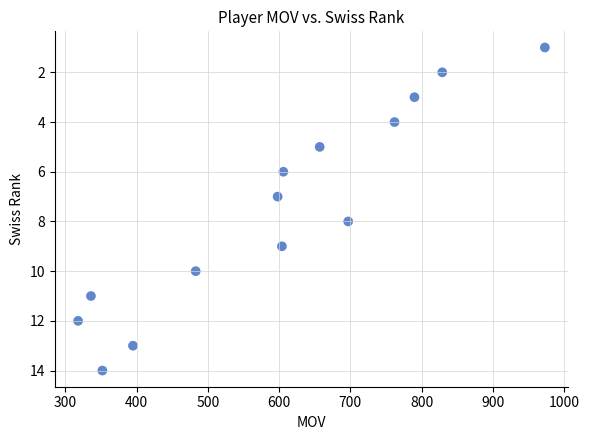

What is the range of X values (max minus min)?

655